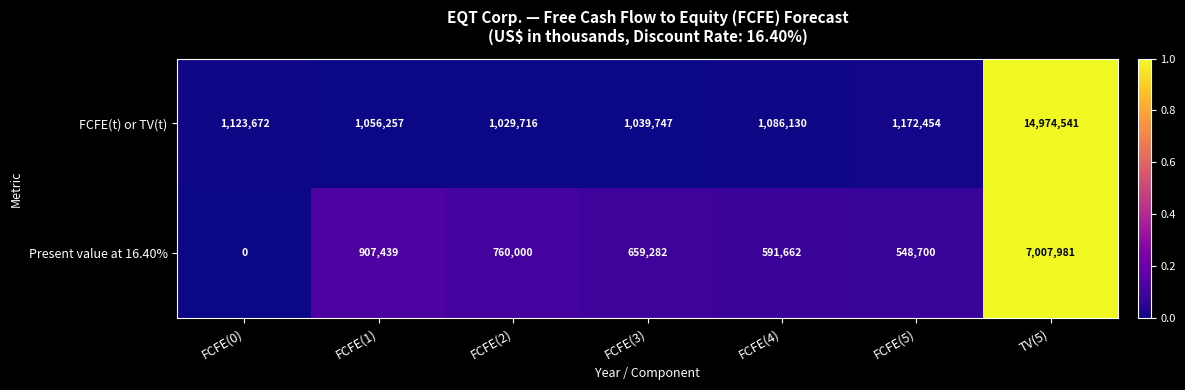

At how many categories does at least one series exceed 0?

7